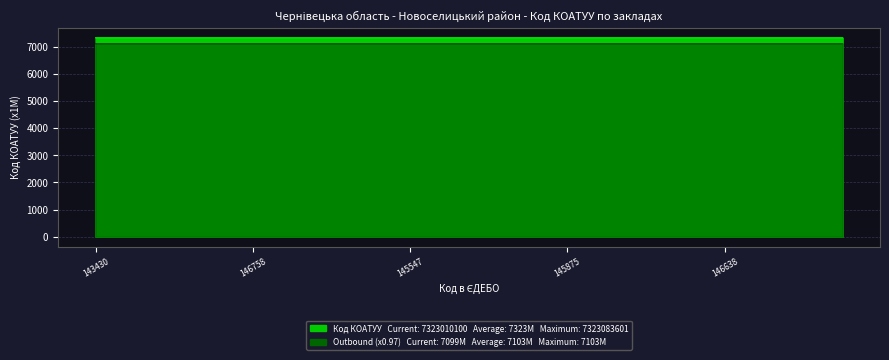

What is the average value of the Outbound series?

7323.1